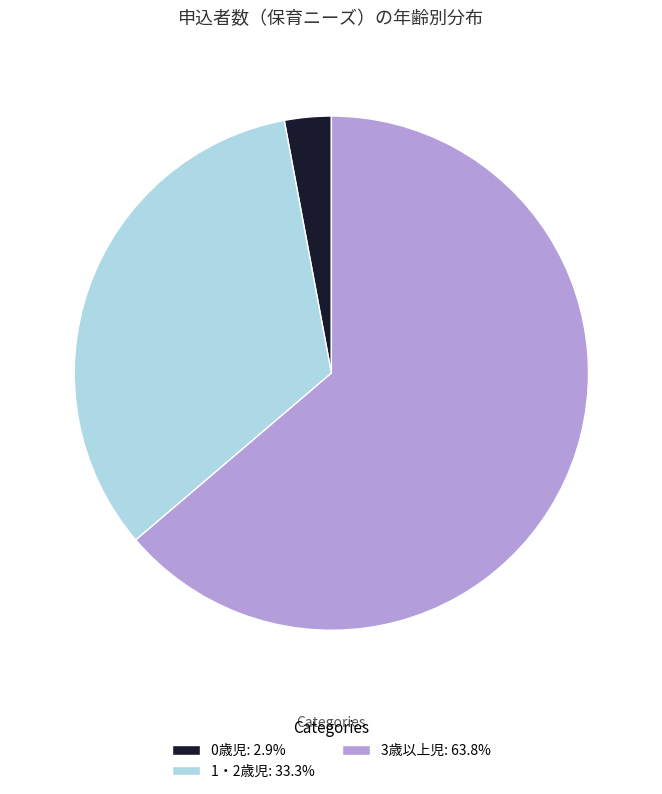

How many slices are in this pie chart?

3